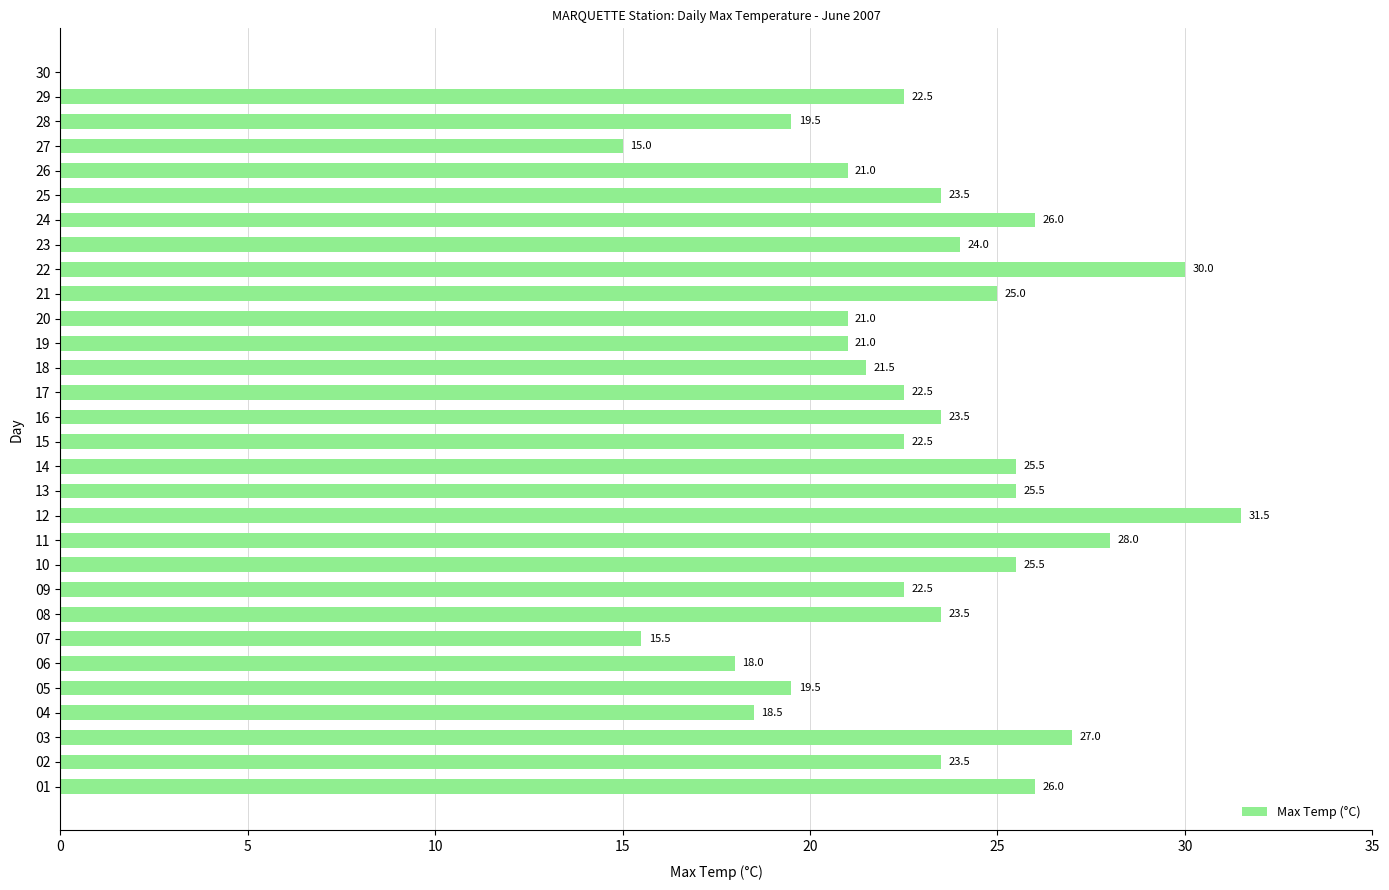

Count the number of categories in the chart.

30